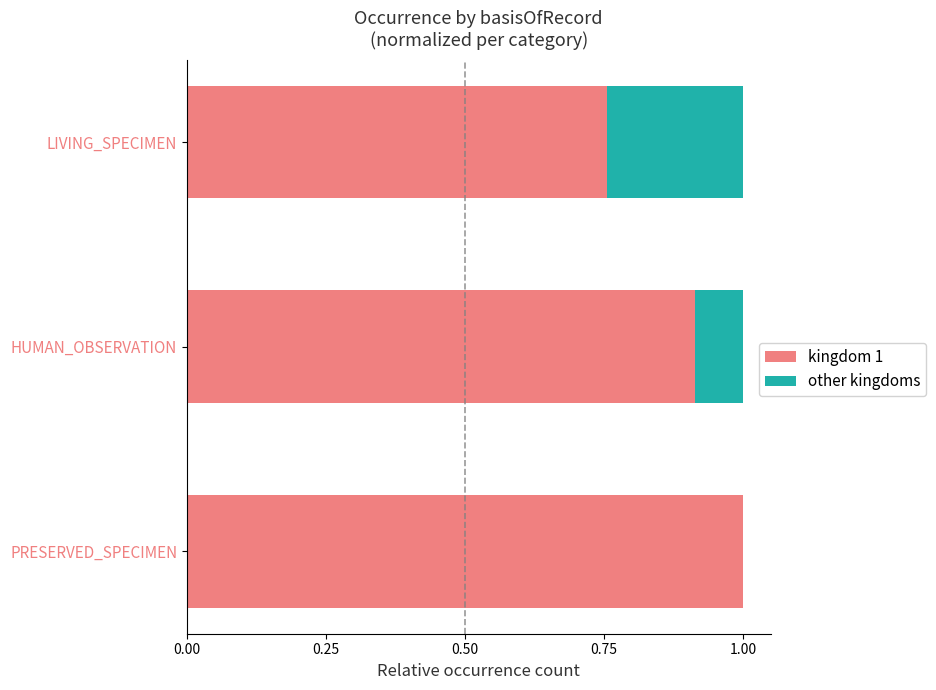

Count the number of categories in the chart.

3